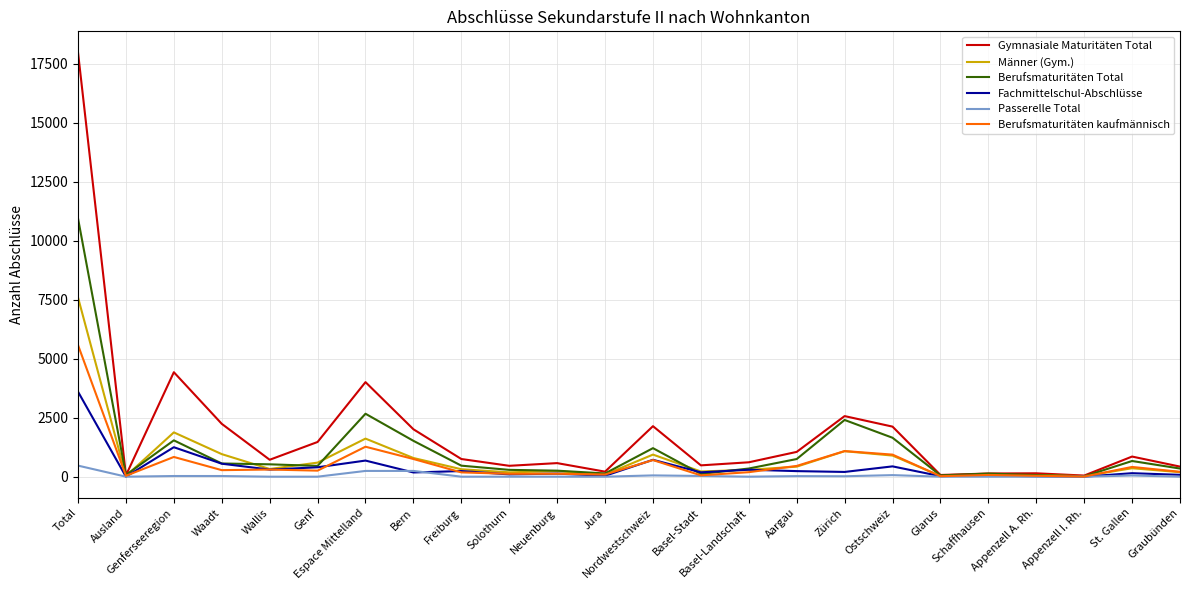

What is the maximum value shown in the chart?

17979